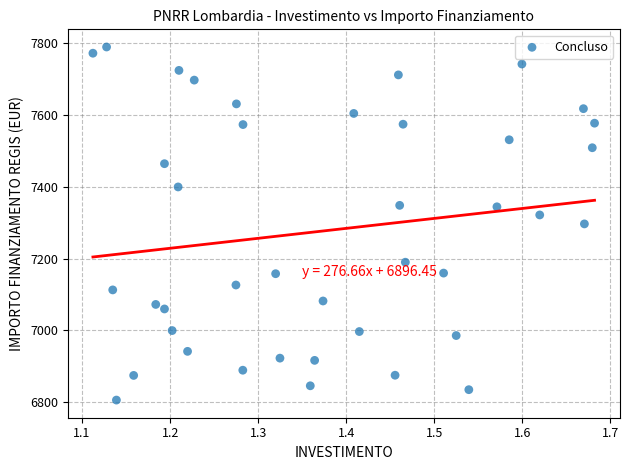

What is the range of Y values (max minus min)?

981.4